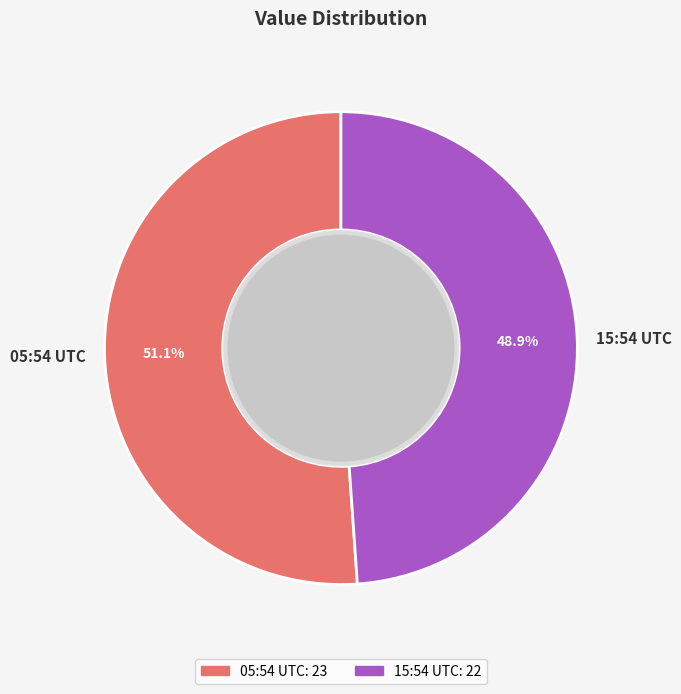

Combined, do 05:54 UTC and 15:54 UTC account for over 50%?

Yes